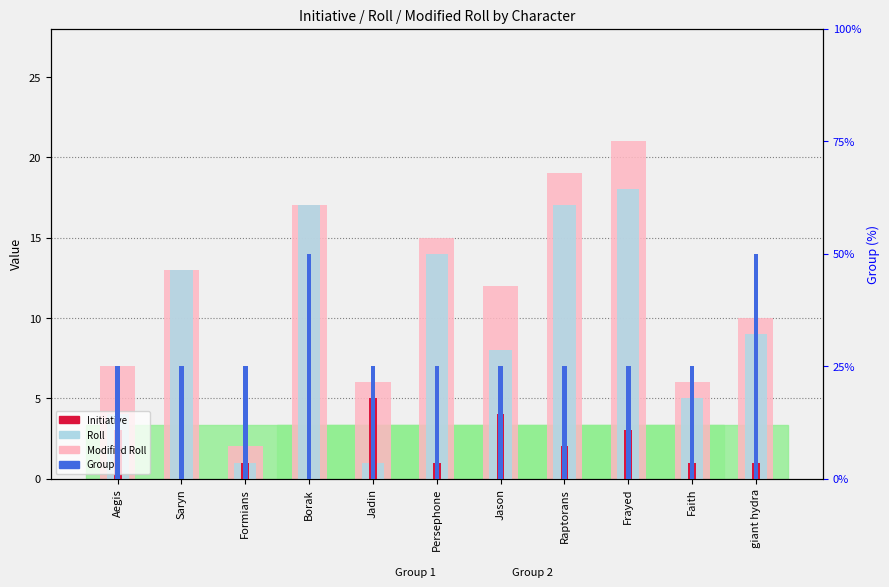

What is the lowest value of the Roll series?

1